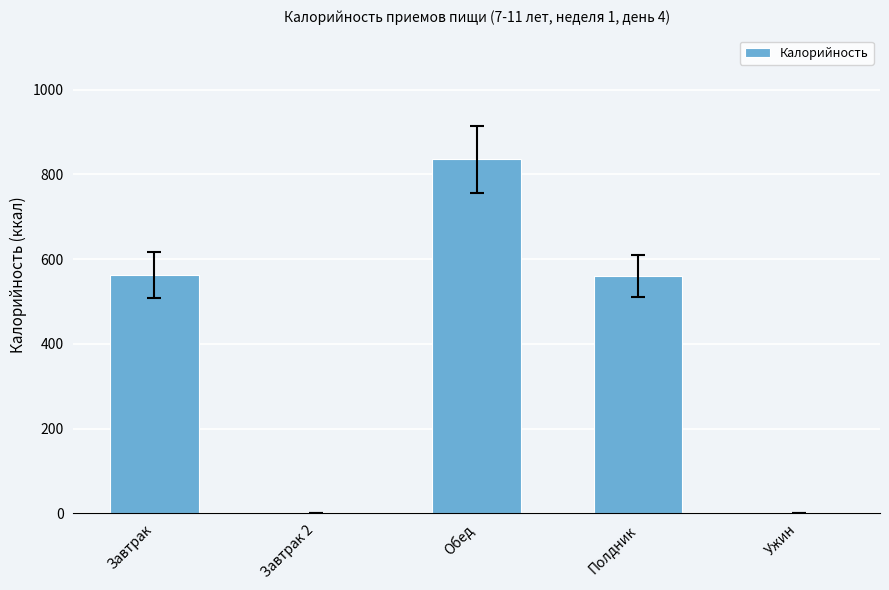

Read the value at Завтрак.

562.3